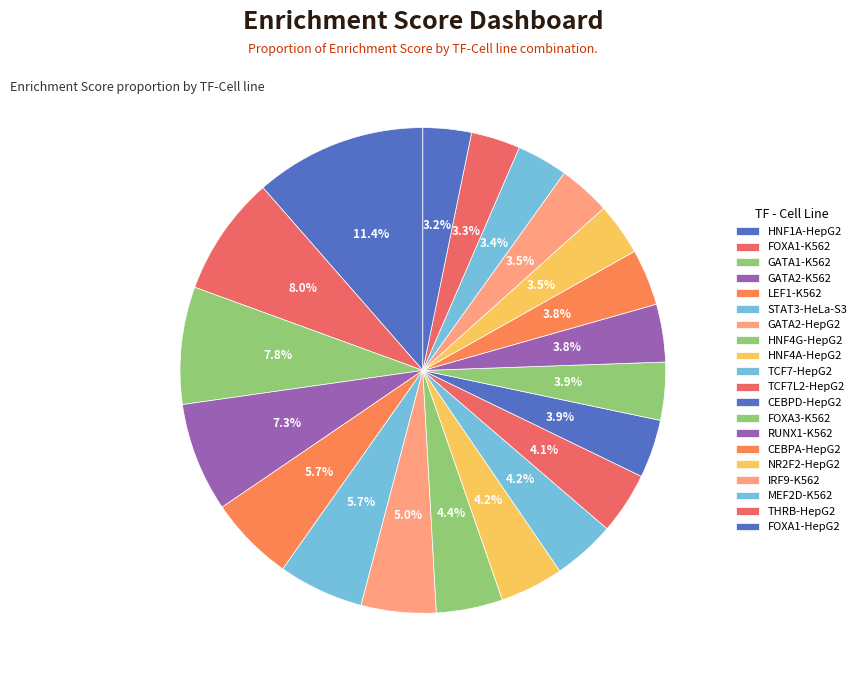

How many slices are in this pie chart?

20